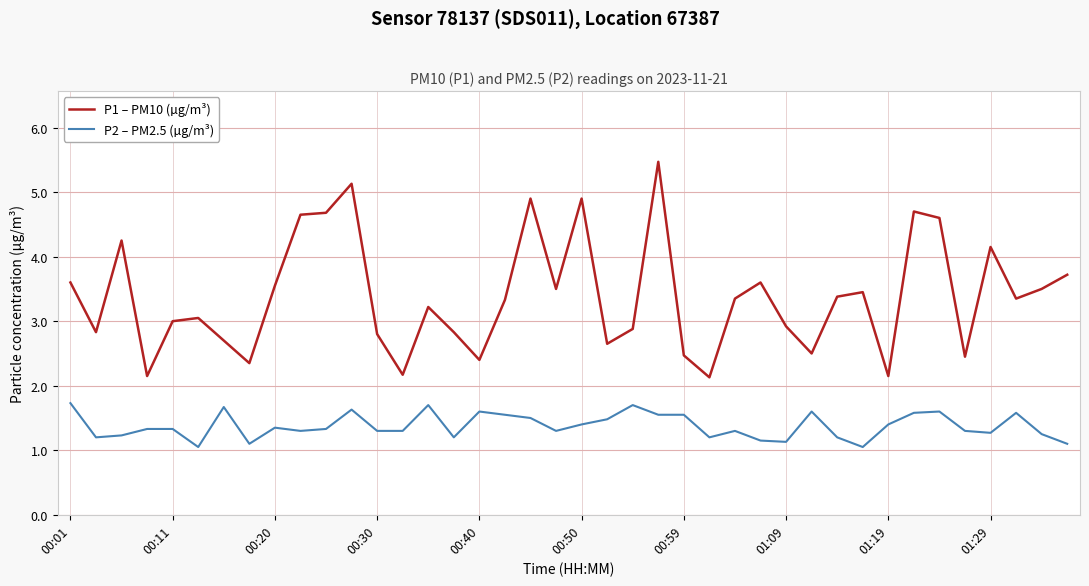

At how many categories does at least one series exceed 4?

10